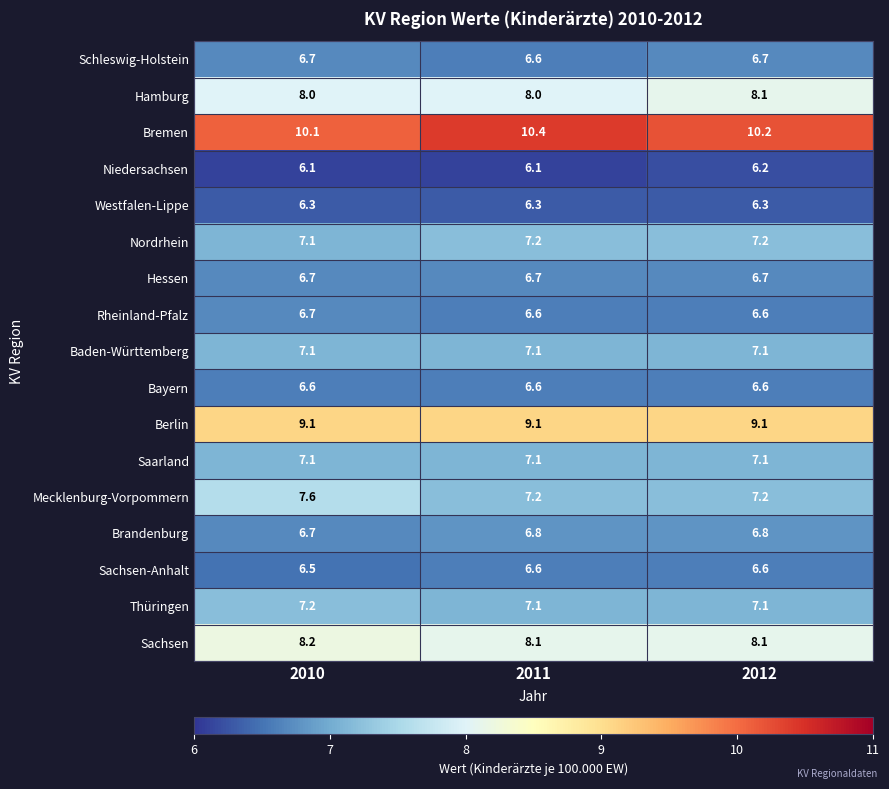

The Sachsen-Anhalt series shows 10.7 at 2011. True or false?

False